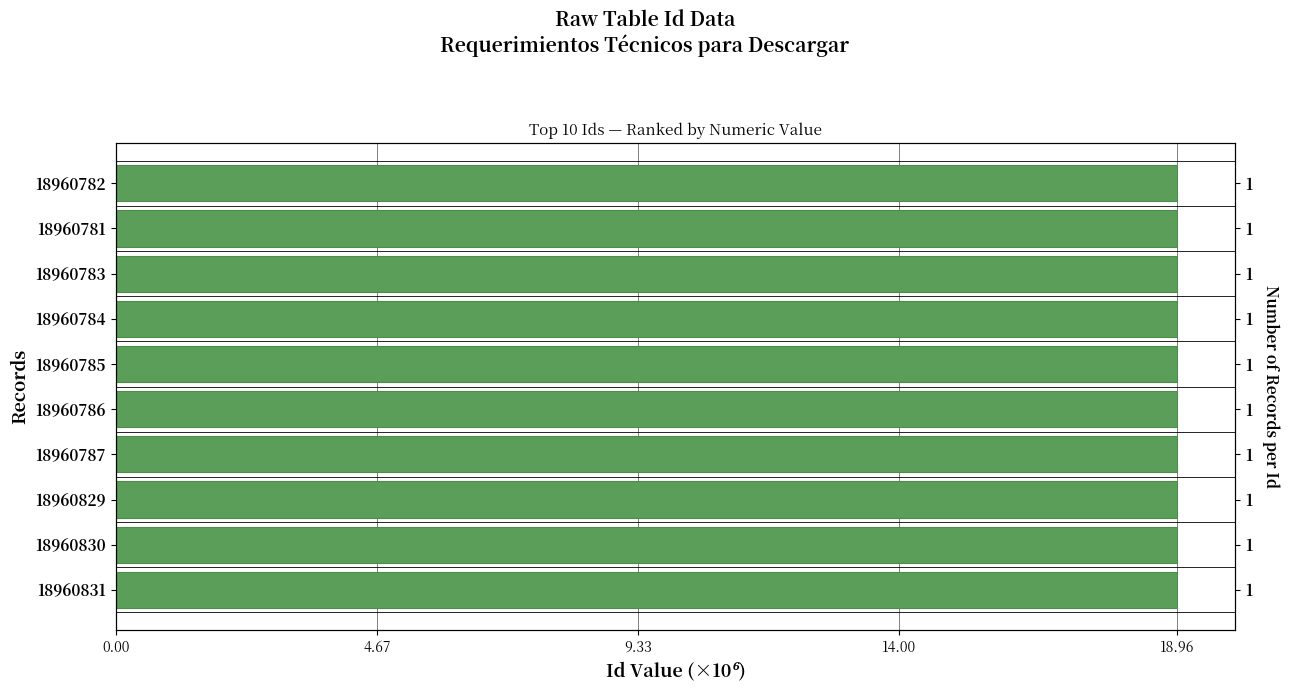

Are the bars horizontal?

Yes